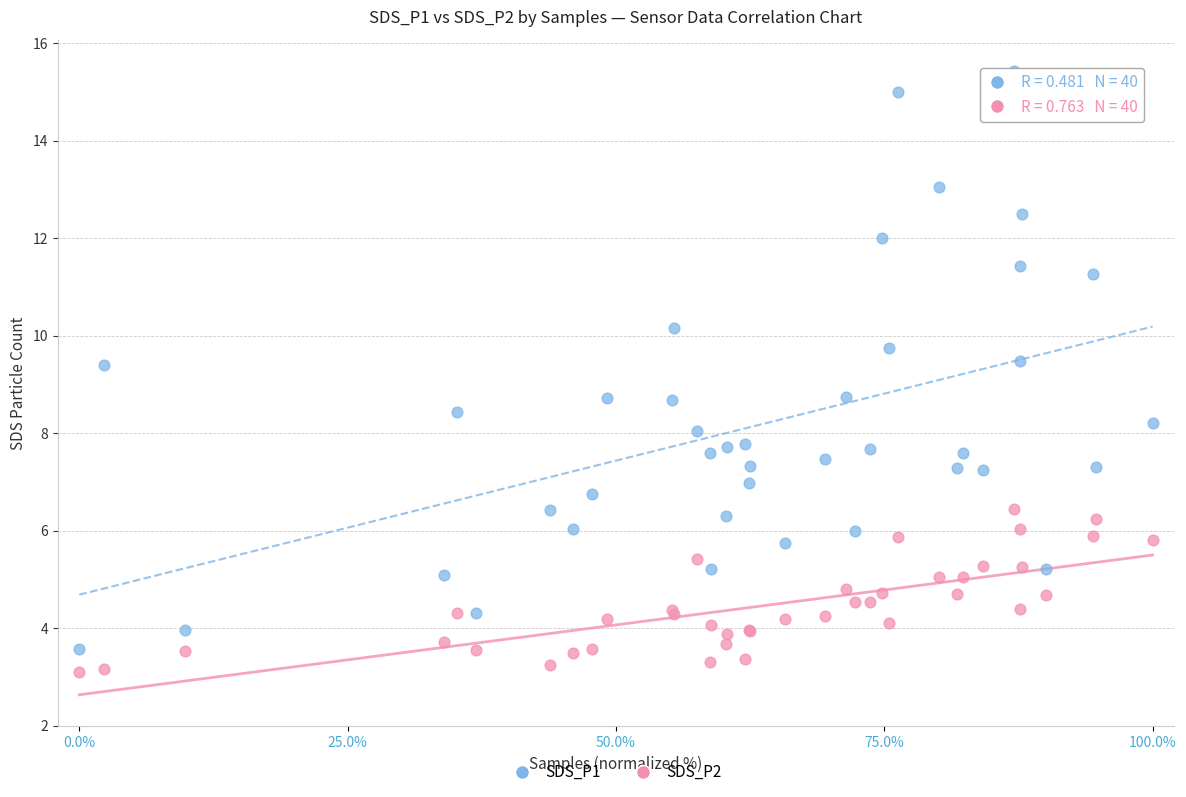

Which series contains the highest Y value?

SDS_P1